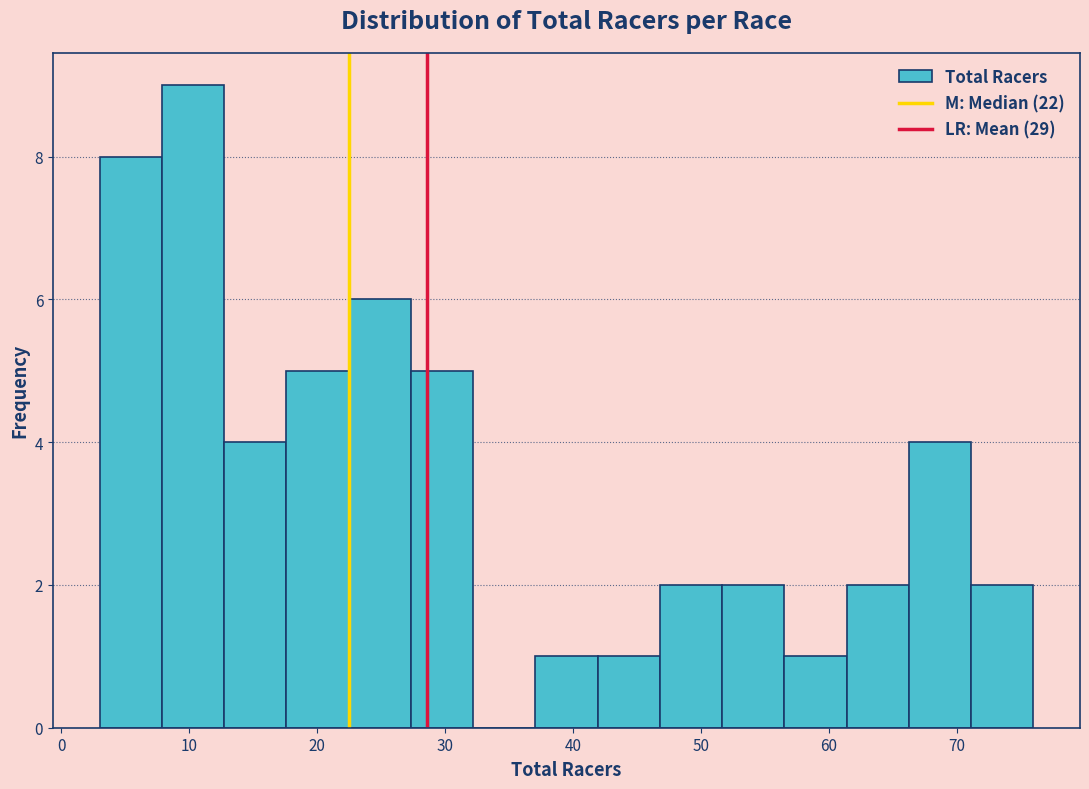

Reading left to right, list every bar in this chart as the range it spans on the x-axis followed by its height. Neither the bar edges nor the heights are printed on the chart, so give them approximately, as read against the axes.

3 to 8: 8
8 to 13: 9
13 to 18: 4
18 to 22: 5
22 to 27: 6
27 to 32: 5
32 to 37: 0
37 to 42: 1
42 to 47: 1
47 to 52: 2
52 to 57: 2
57 to 61: 1
61 to 66: 2
66 to 71: 4
71 to 76: 2